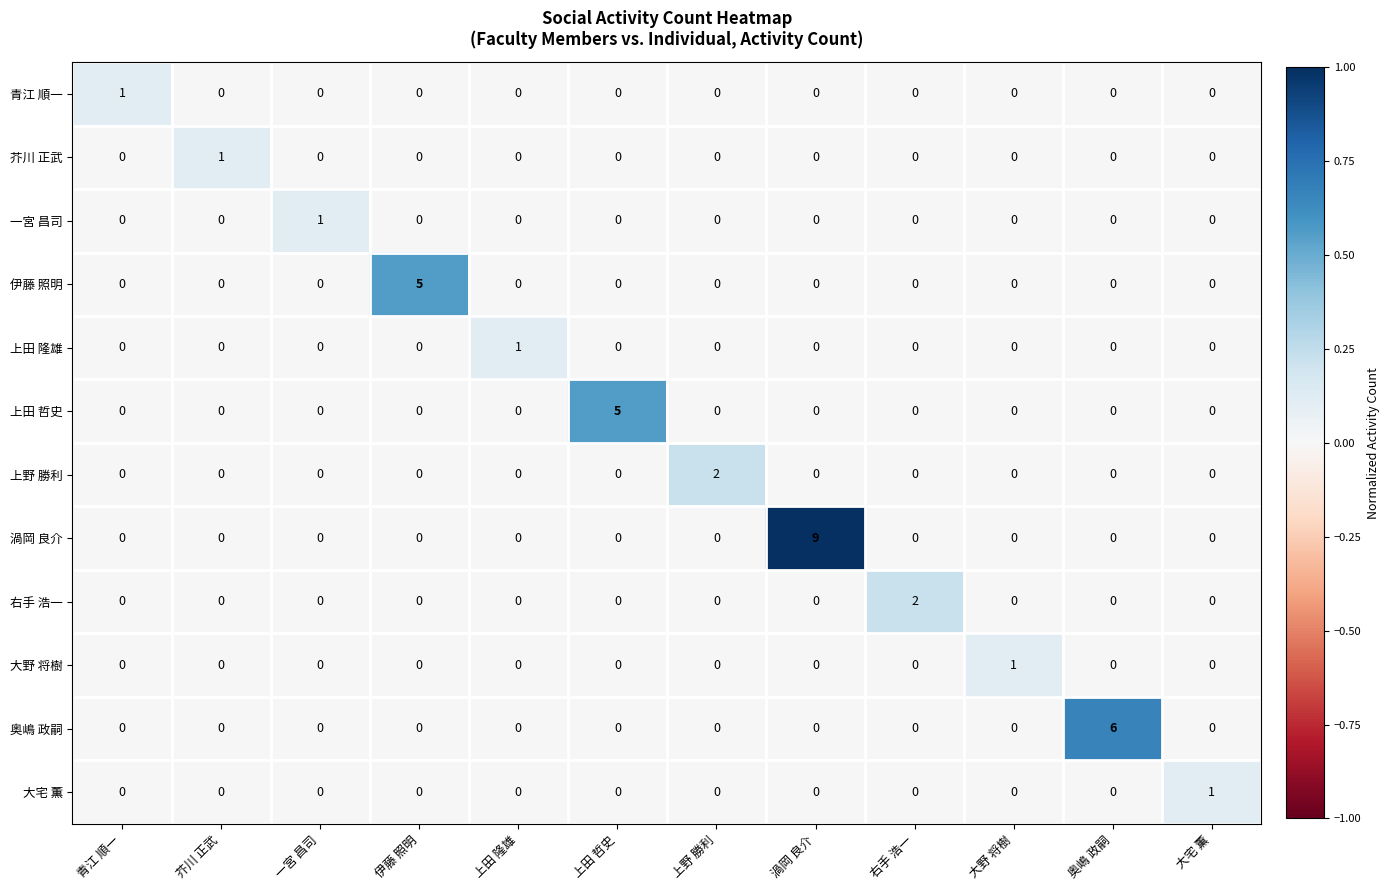

Which series has the largest range (max minus min)?

渦岡 良介